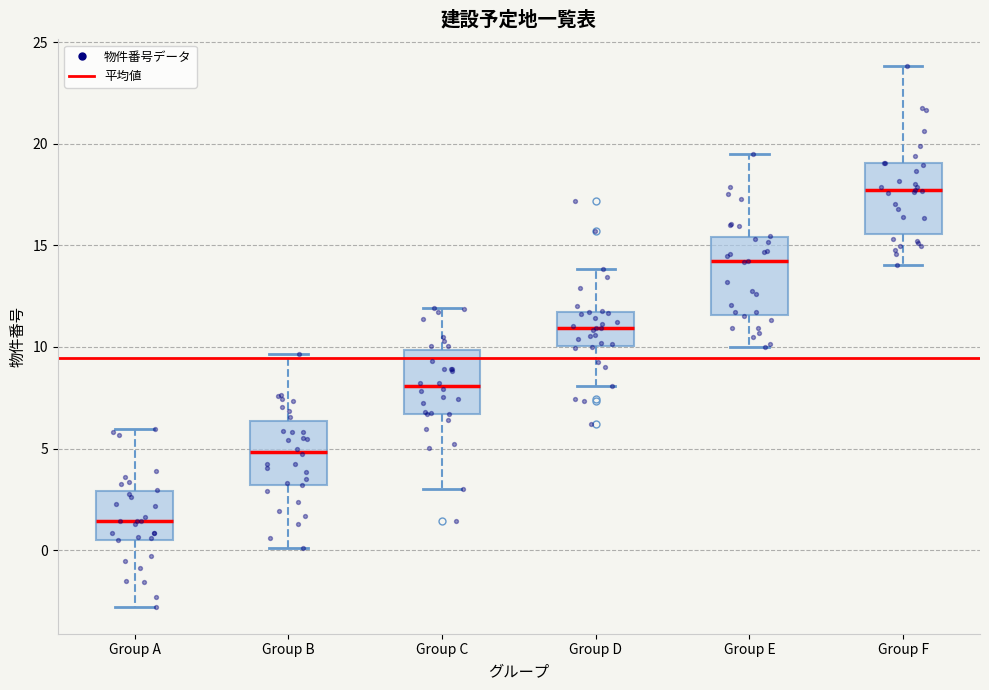

Which box's median line is the lowest?

Group A